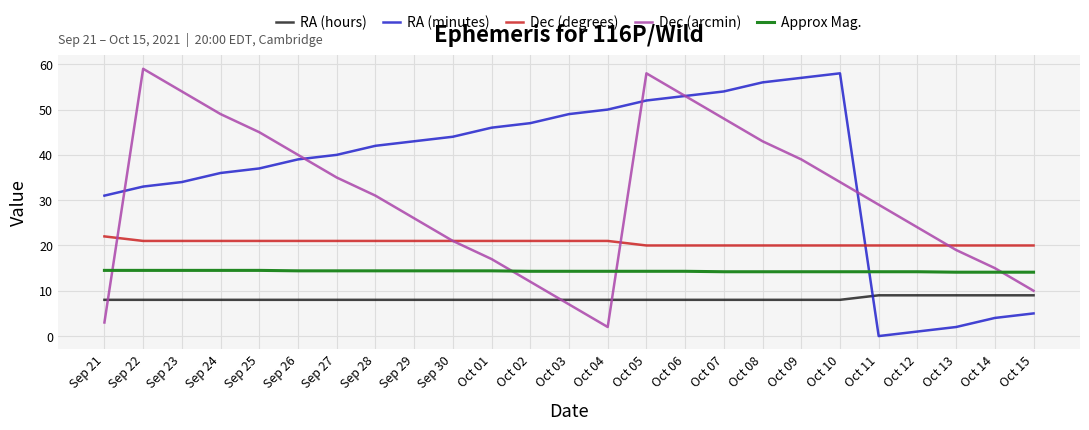

Which series has the largest total across all categories?

RA (minutes)